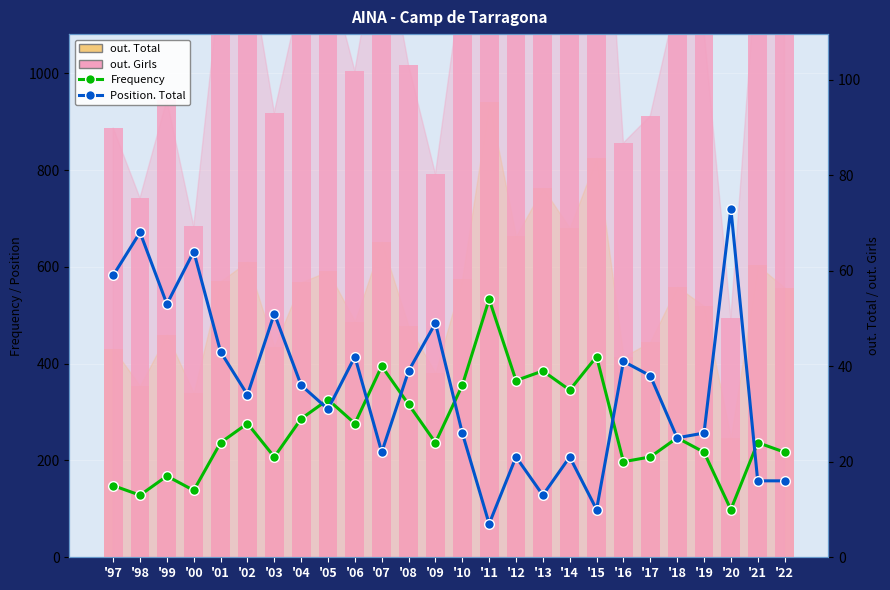

Reading right to left, extract all data points from this chart.

out. Total: 557	603	246	519	559	445	414	826	680	763	663	940	576	381	477	652	487	591	568	435	611	570	339	460	354	431
out. Girls: 1136	1255	494	1090	1156	912	856	1716	1419	1606	1350	1962	1197	792	1017	1323	1005	1217	1167	919	1254	1195	684	945	742	887
Frequency: 22	24	10	22	25	21	20	42	35	39	37	54	36	24	32	40	28	33	29	21	28	24	14	17	13	15
Position. Total: 16	16	73	26	25	38	41	10	21	13	21	7	26	49	39	22	42	31	36	51	34	43	64	53	68	59